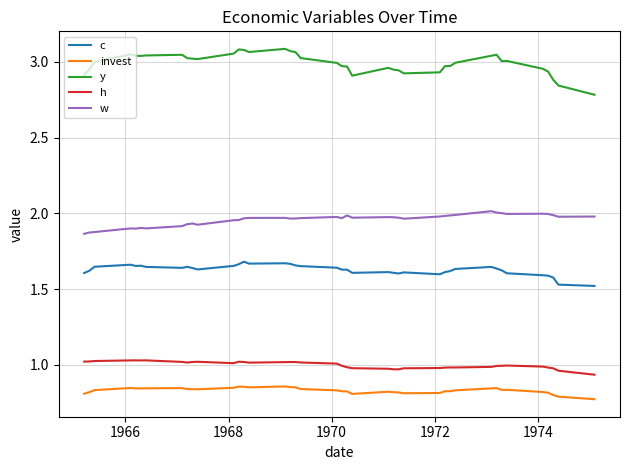

True or false: y and w cross at least once.

False